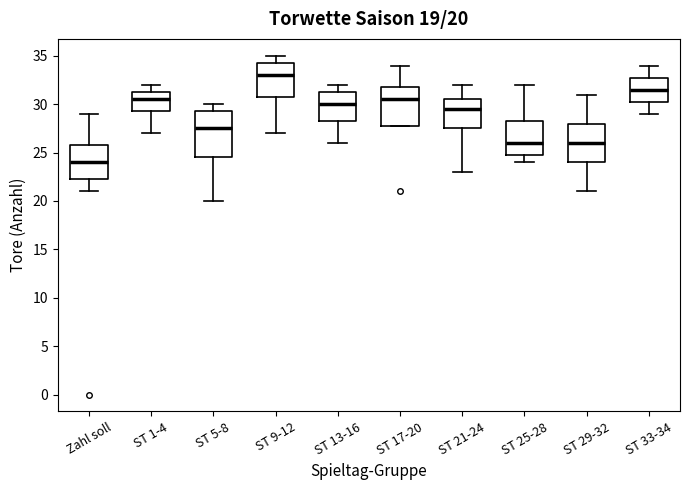

Which box is the tallest, from its lower edge to its upper edge?

ST 5-8